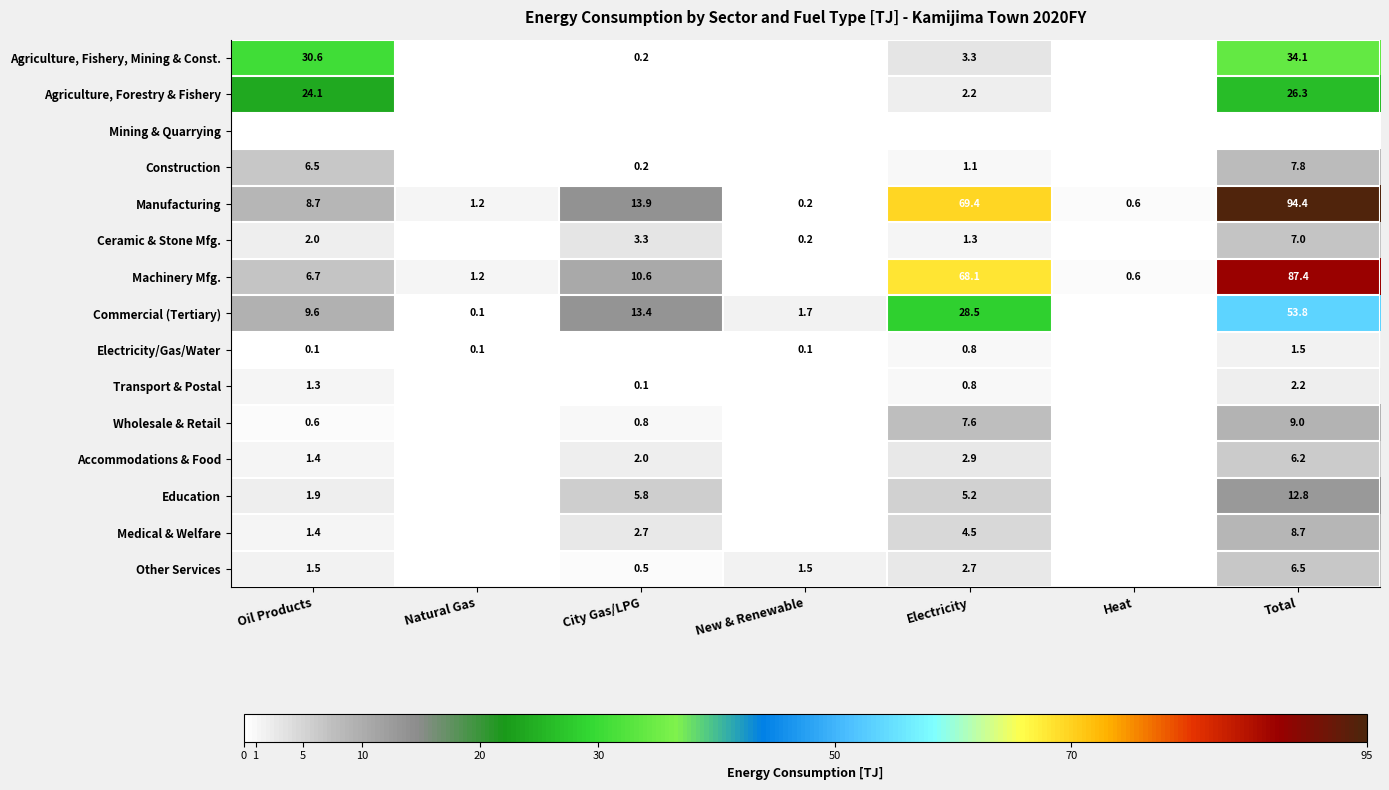

Is the value of Construction at Total greater than the value of Electricity/Gas/Water at Electricity?

Yes